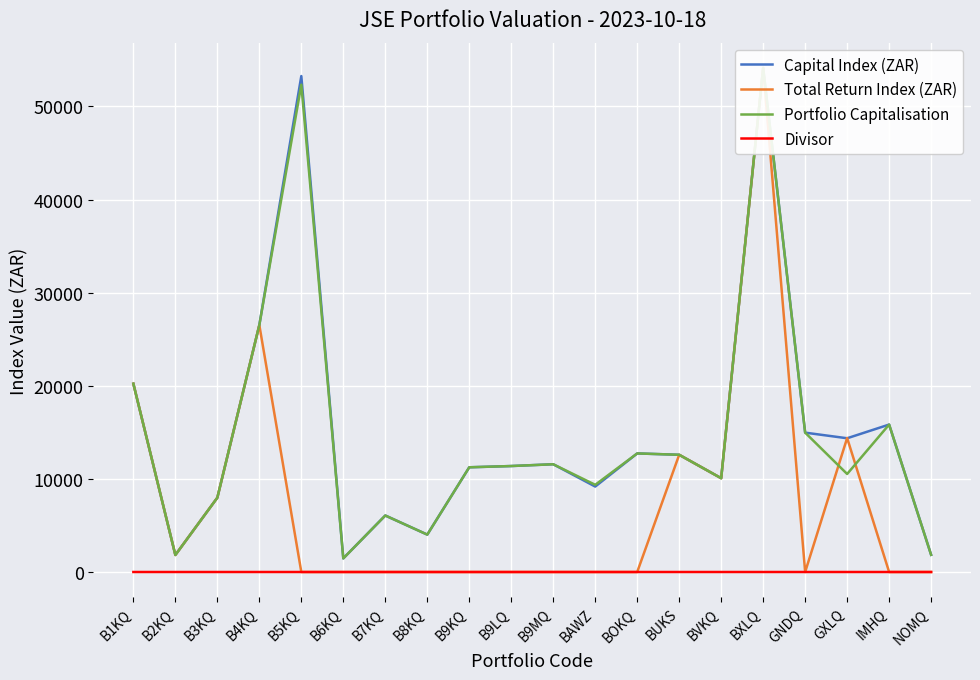

Which category has the lowest value in the Capital Index (ZAR) series?

B6KQ